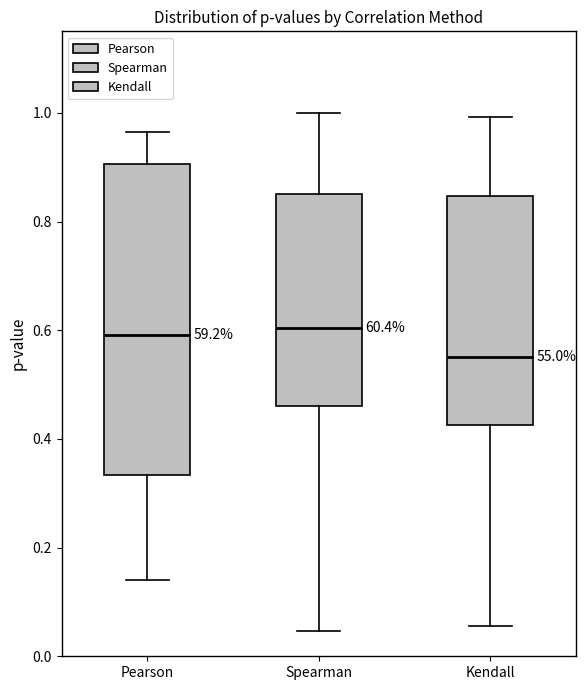

Reading left to right, read every box against the y-axis: the position of its median line, the range the box covers, and the ends of its whiskers. The values are not printed on the chart, so give them approximately, as read against the axis.

Pearson: median 0.60, box 0.34 to 0.90, whiskers 0.14 to 0.96
Spearman: median 0.60, box 0.46 to 0.86, whiskers 0.04 to 1.00
Kendall: median 0.56, box 0.42 to 0.84, whiskers 0.06 to 1.00